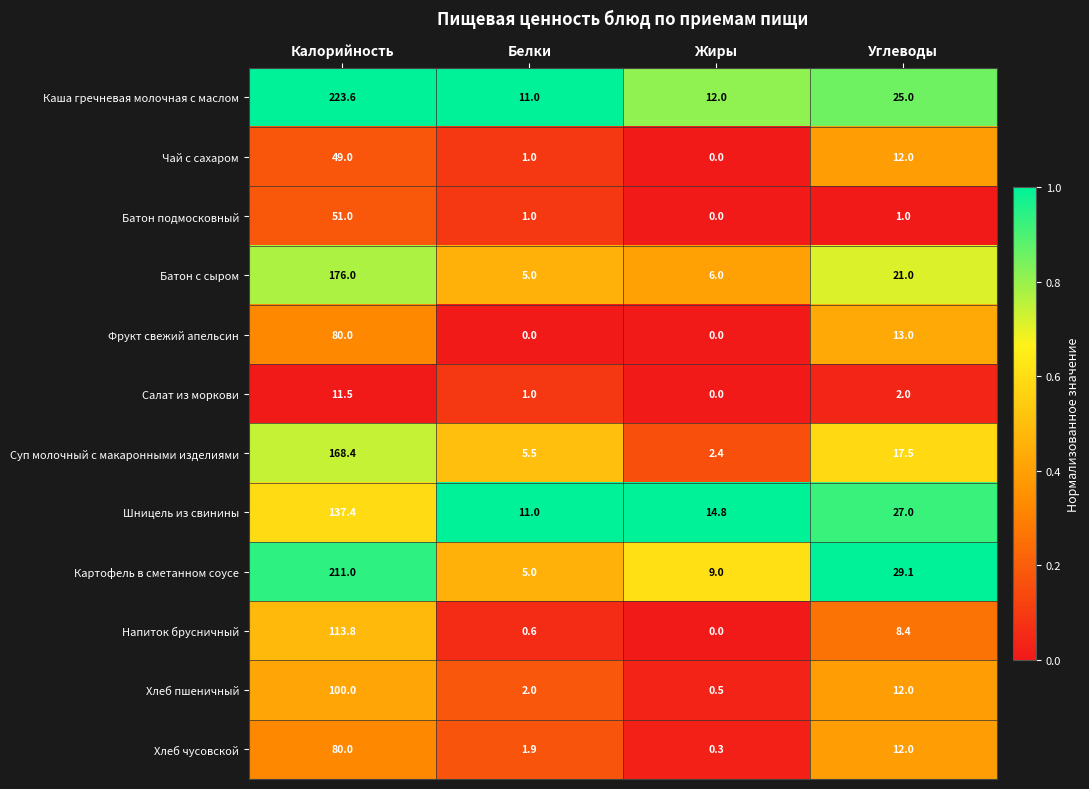

What is the total value across all series at Калорийность?

1401.7